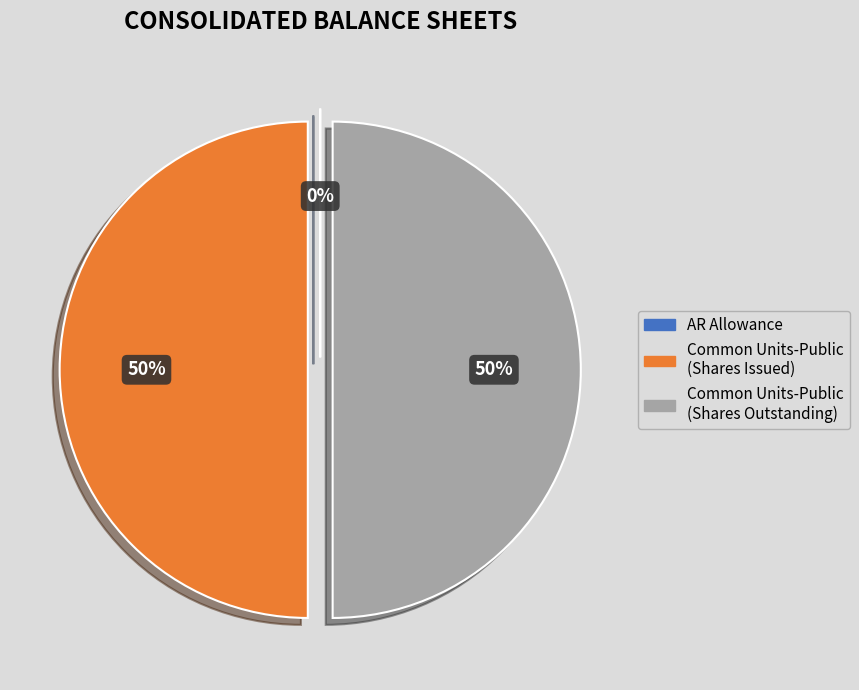

Is it true that Common Units-Public (Shares Outstanding) is 36% of the pie?

False